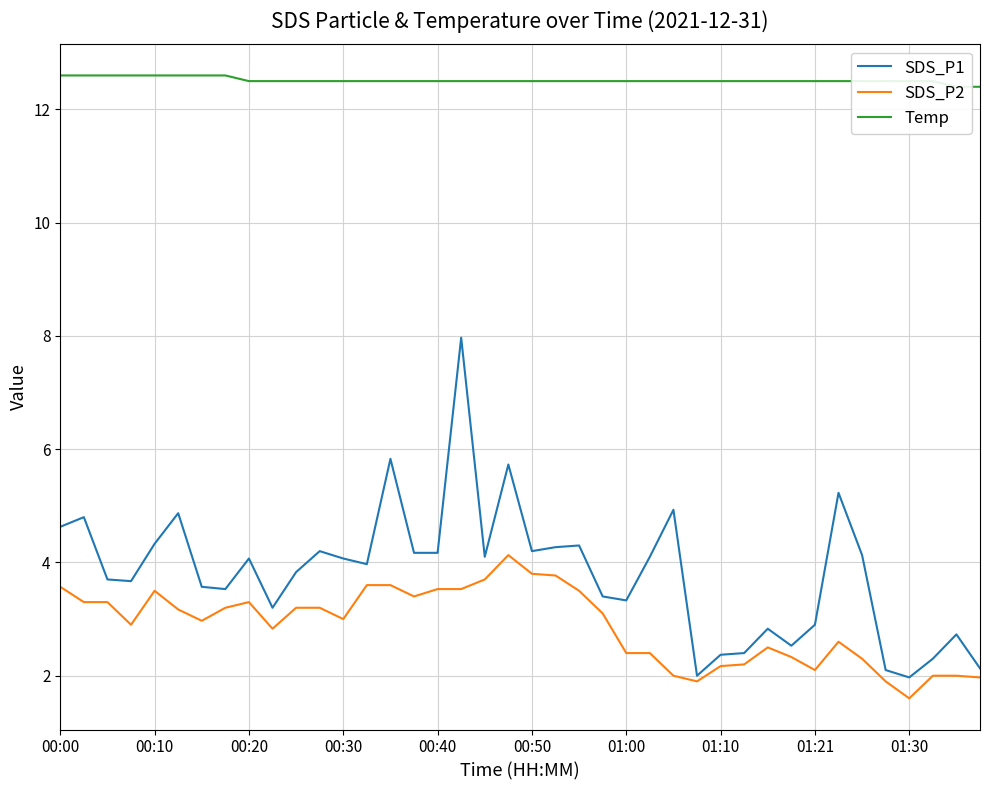

What is the sum of all SDS_P2 values?

115.5